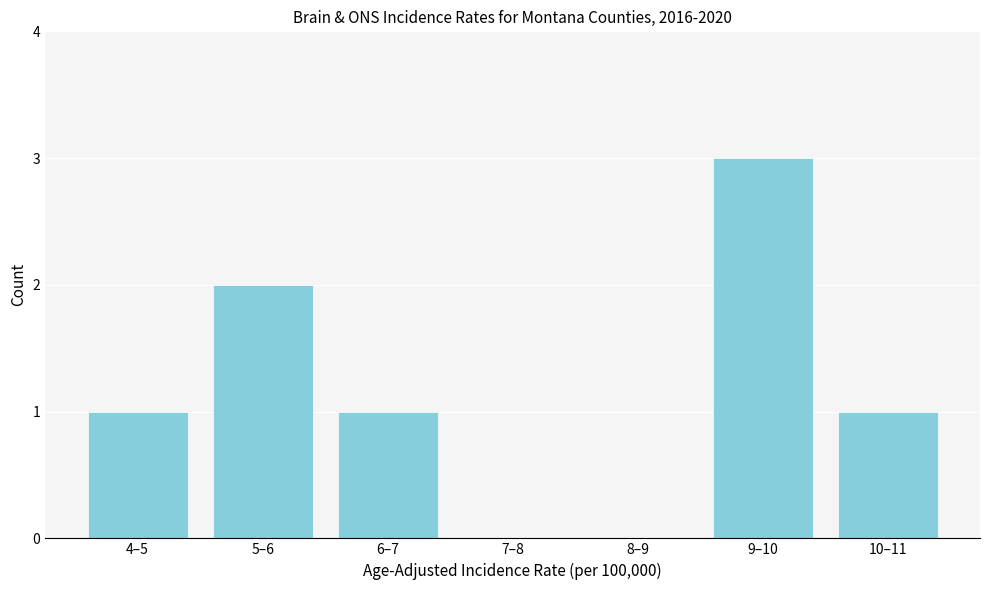

Reading right to left, extract all data points from this chart.

10–11=1	9–10=3	8–9=0	7–8=0	6–7=1	5–6=2	4–5=1